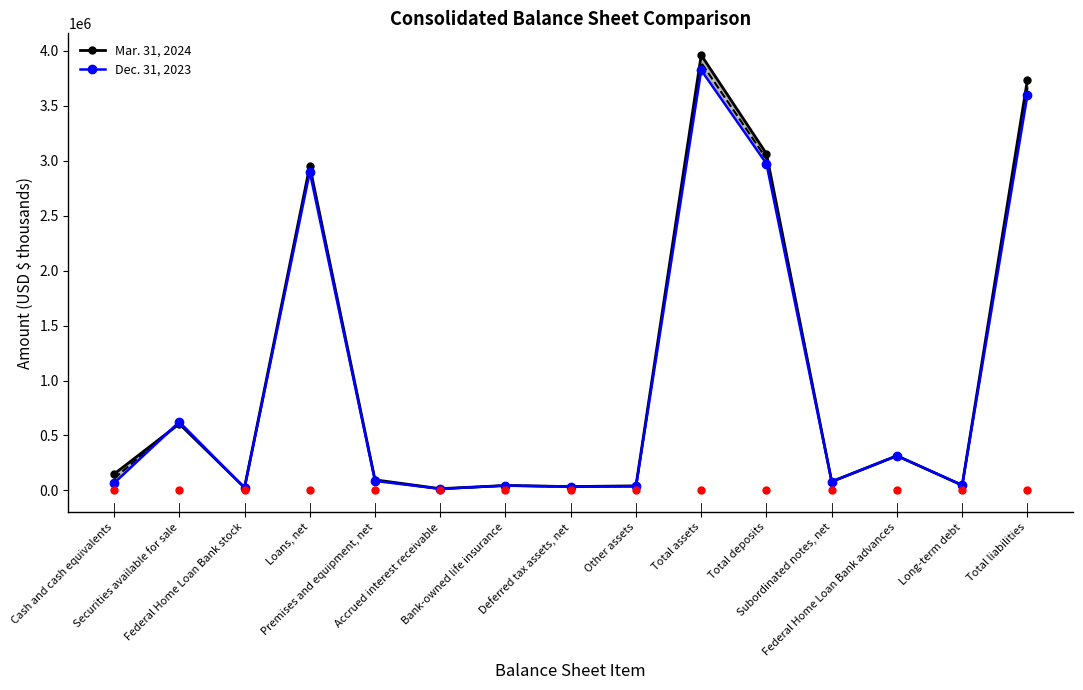

What are all the series names shown in the legend?

Mar. 31, 2024, Dec. 31, 2023